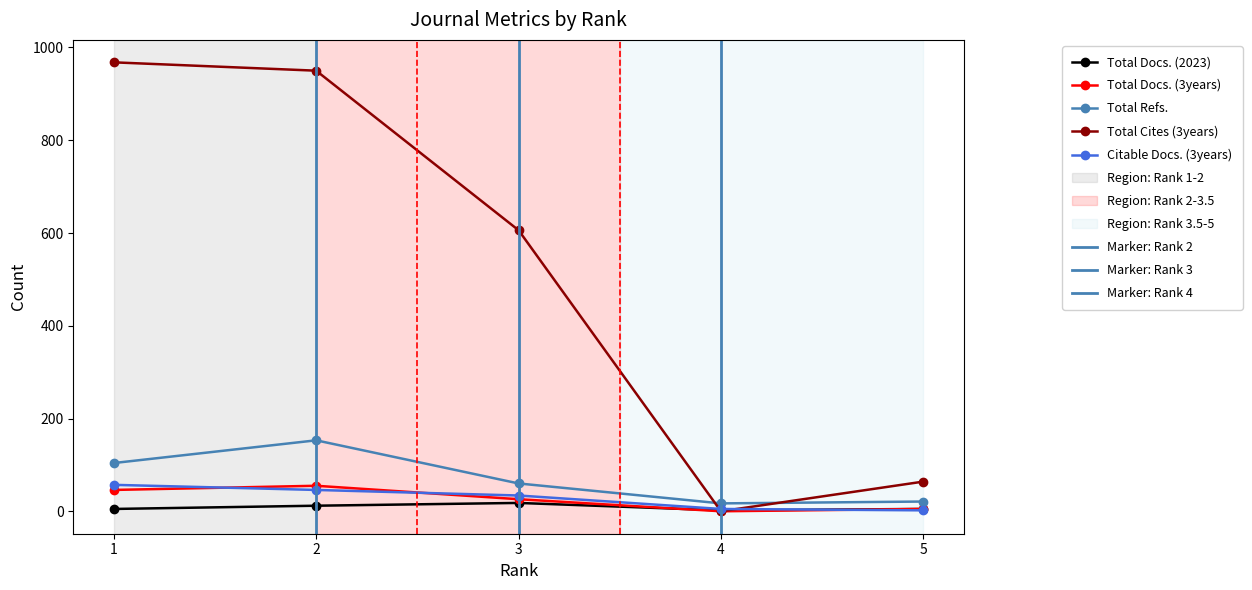

Rank the categories by Total Refs. value from lowest to highest.

4, 5, 3, 1, 2